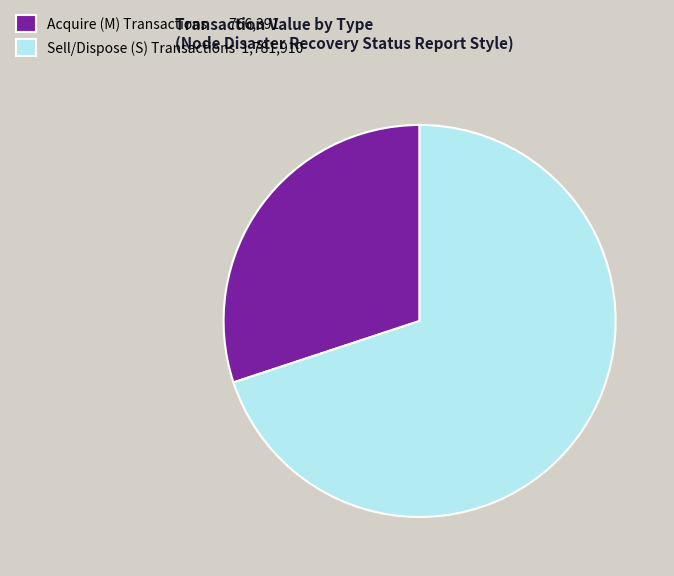

The Sell/Dispose (S) Transactions 1,781,910 slice represents 70% of the pie. True or false?

True